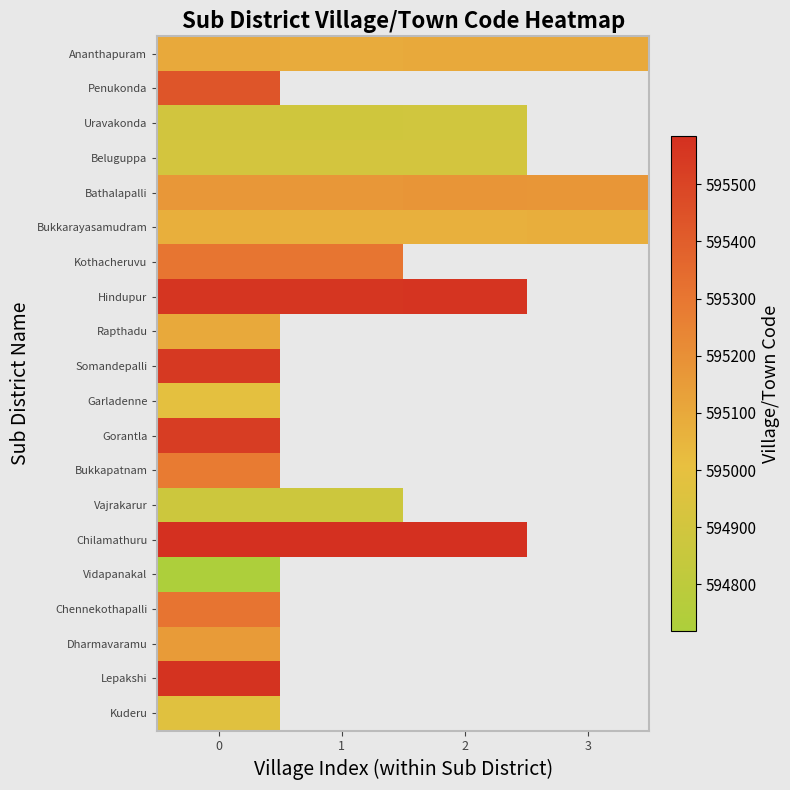

At how many categories does at least one series exceed 594725?

4